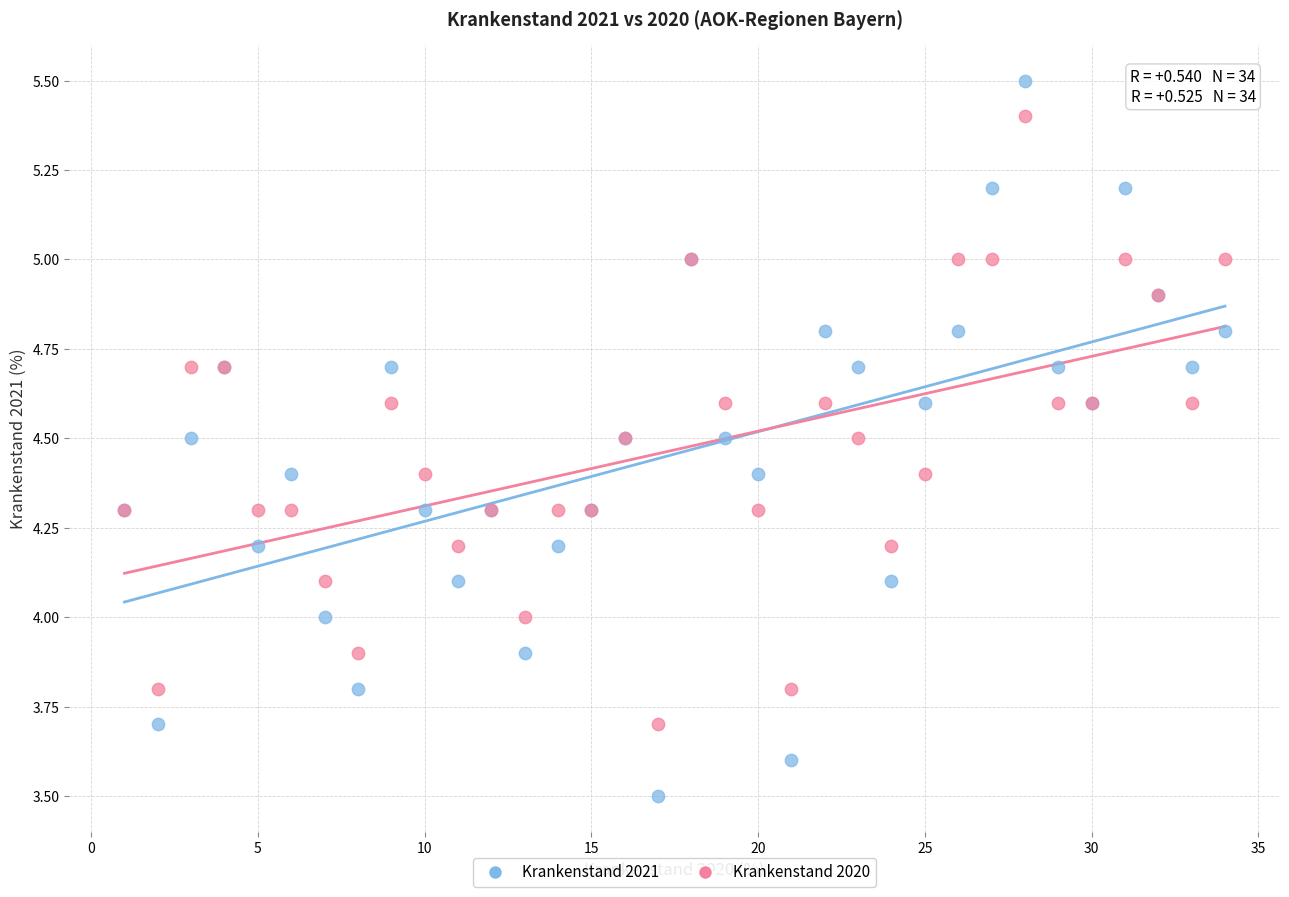

Which series contains the lowest Y value?

Krankenstand 2021